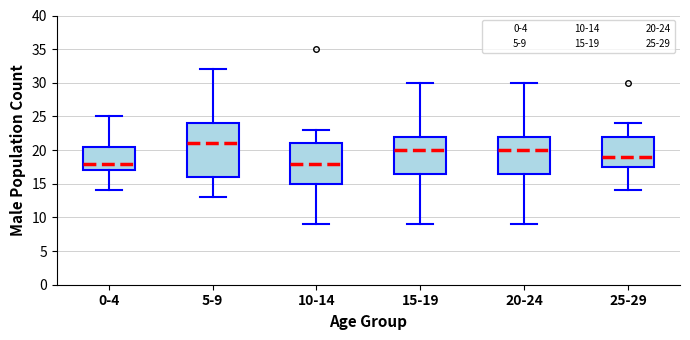

Which box's median line is the highest?

5-9